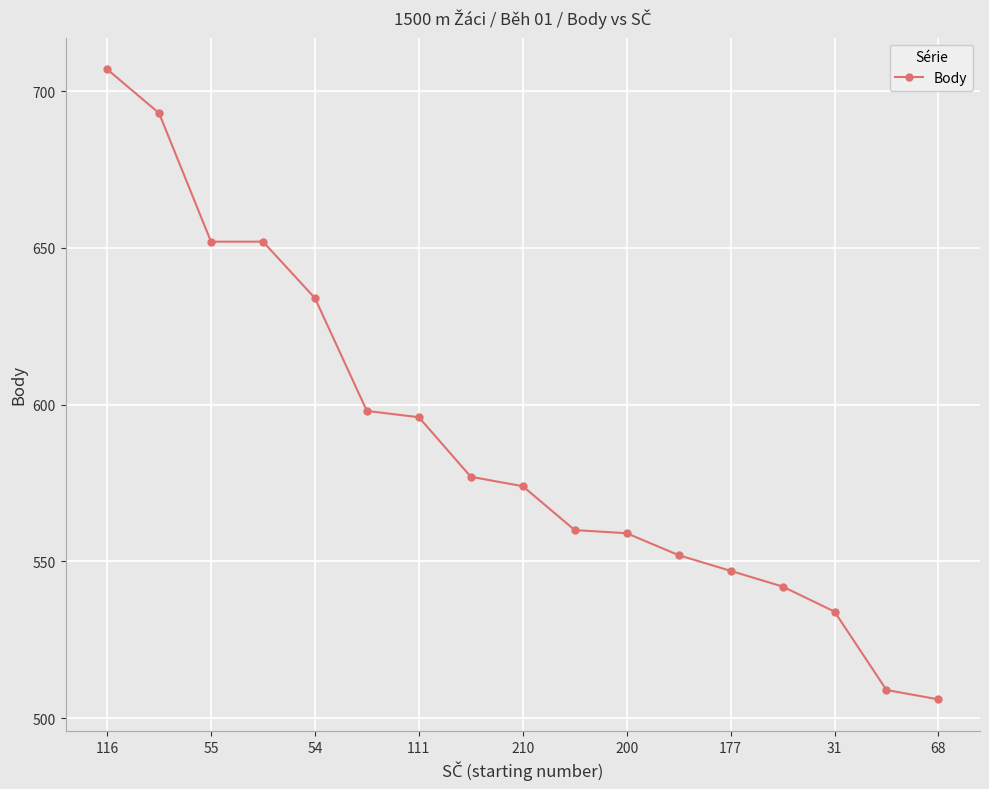

How many series are shown in this chart?

1